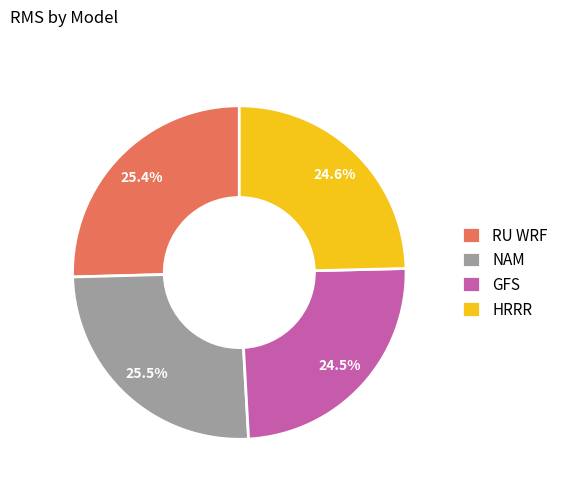

What is the ratio of the value at RU WRF to the value at NAM?

1.0